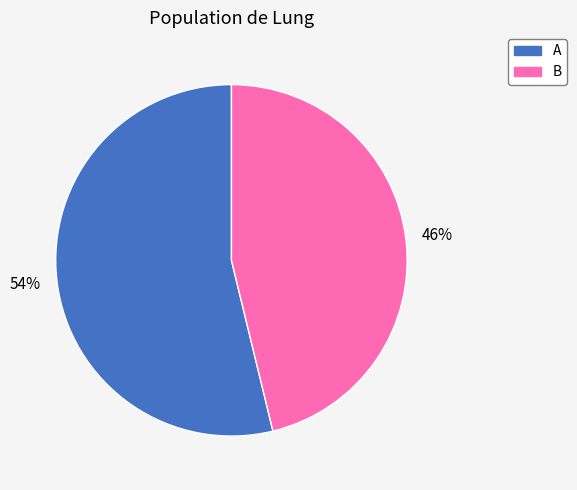

To the nearest percent, what is the difference between the B and A slice percentages?

8%